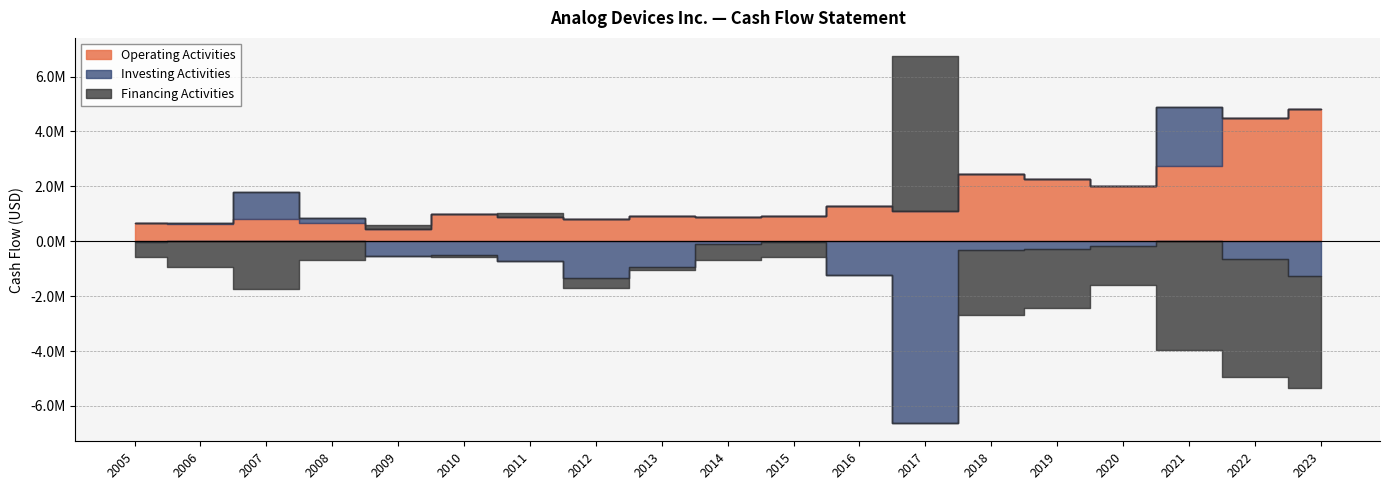

The Financing Activities series shows -373246 at 2005. True or false?

False